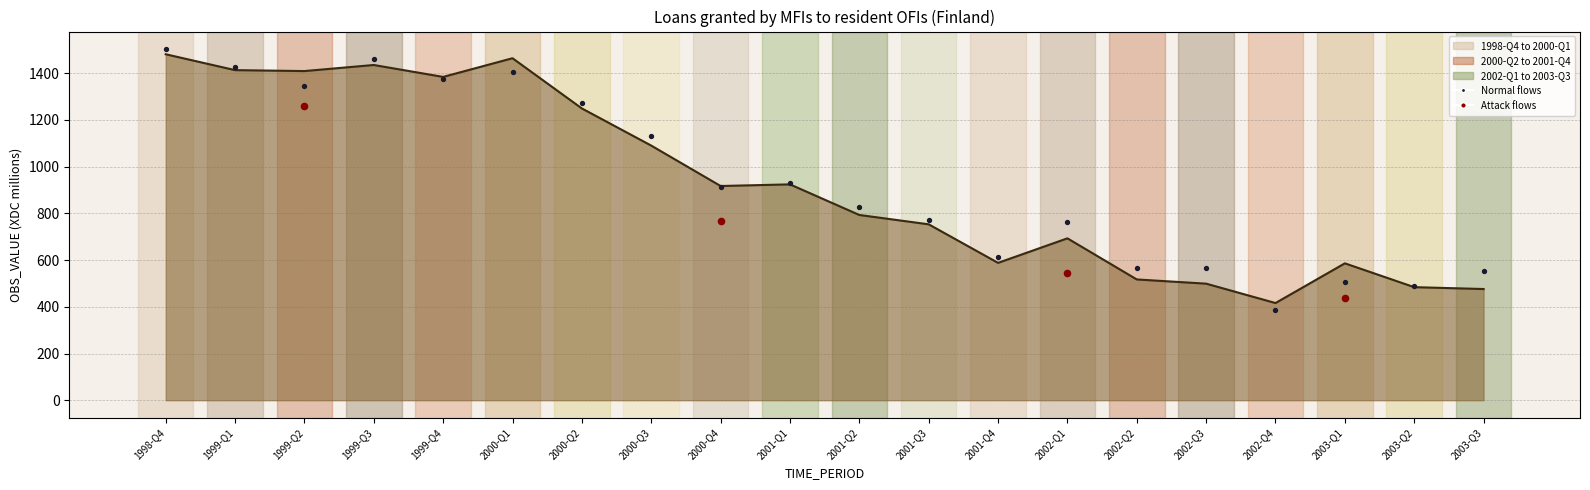

Approximately how many times larger is the value at 1999-Q1 compared to 2001-Q2?

1.8